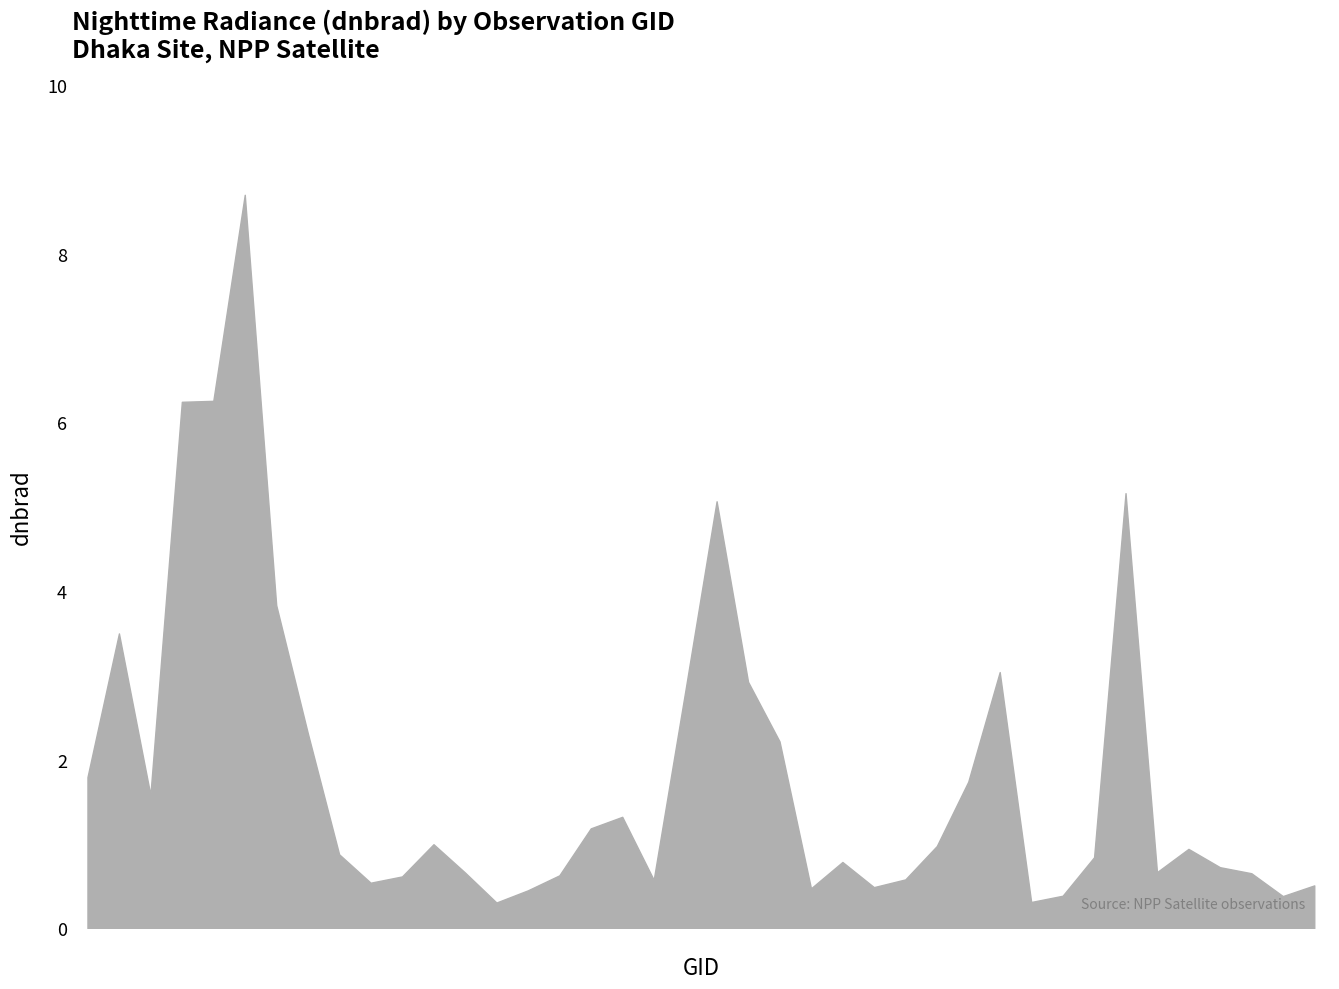

What is the ratio of the value at 144028 to the value at 112066?

0.2